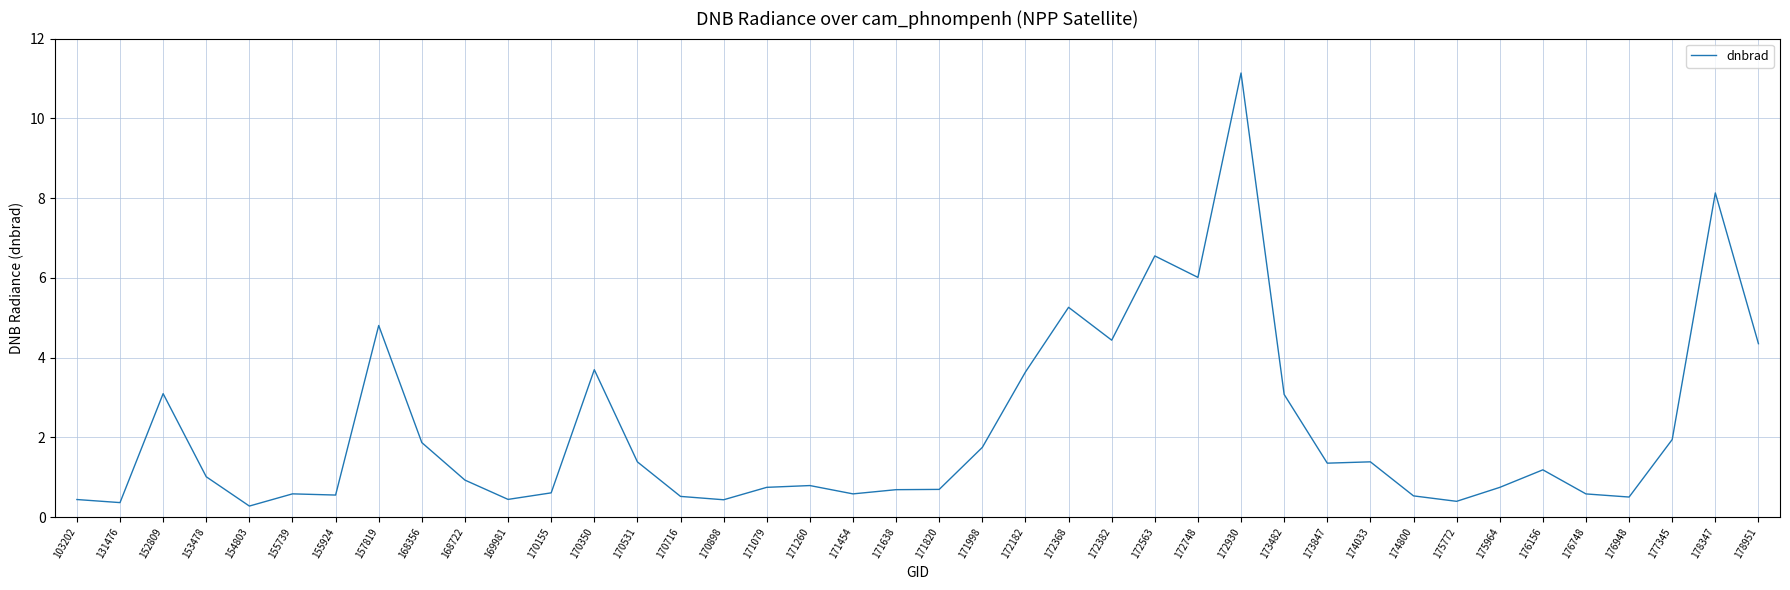

At which category does the chart reach its peak across all series?

172930